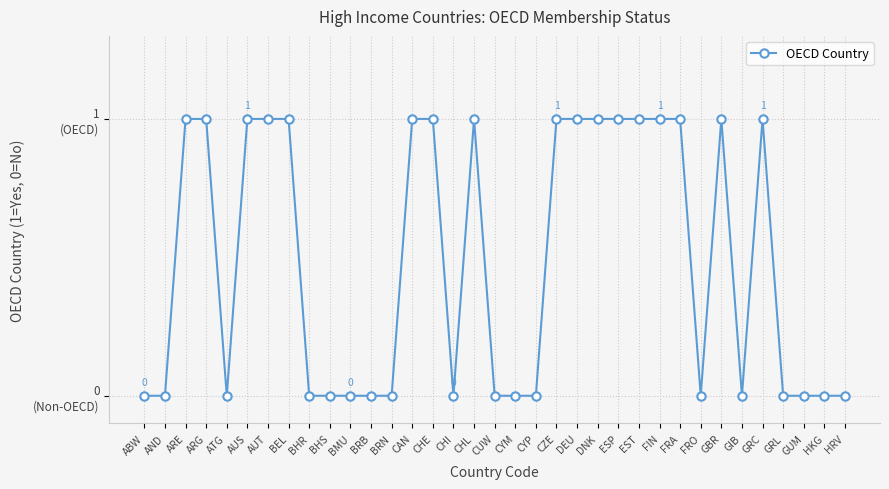

True or false: the data shows 0 at HKG.

True